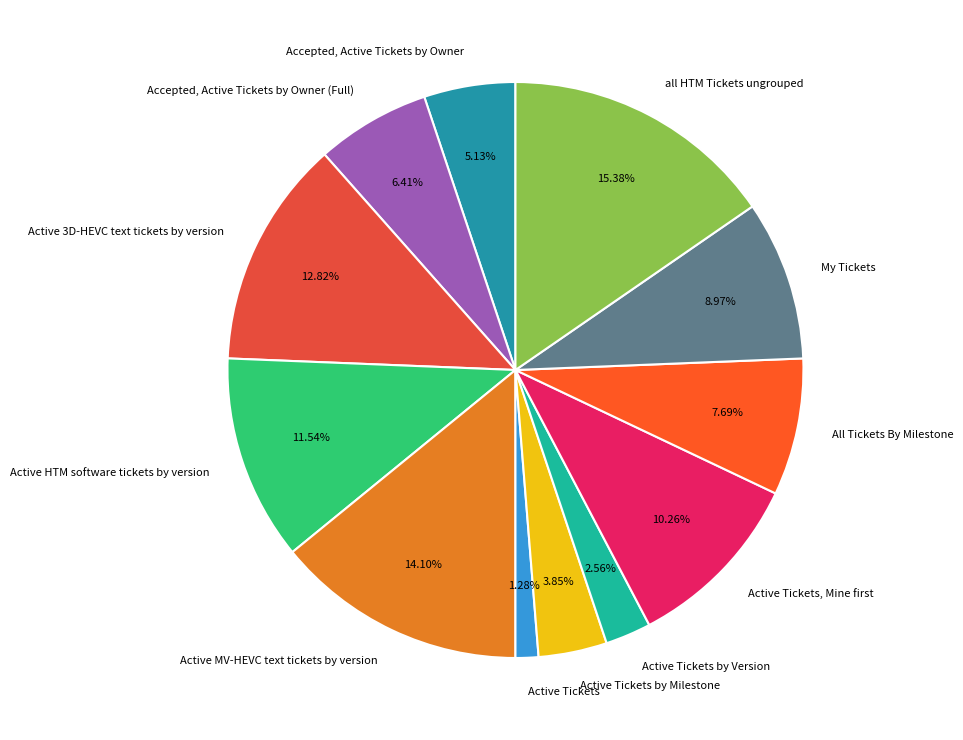

True or false: Active Tickets by Milestone accounts for 4% of the total.

True